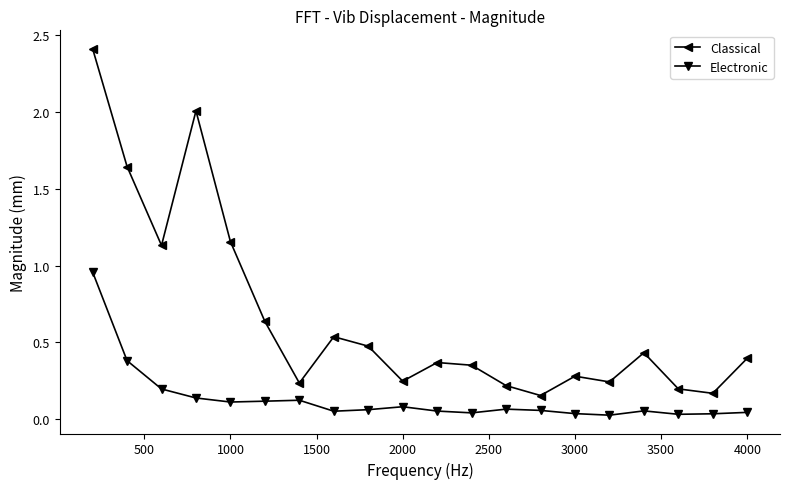

What are all the series names shown in the legend?

Classical, Electronic